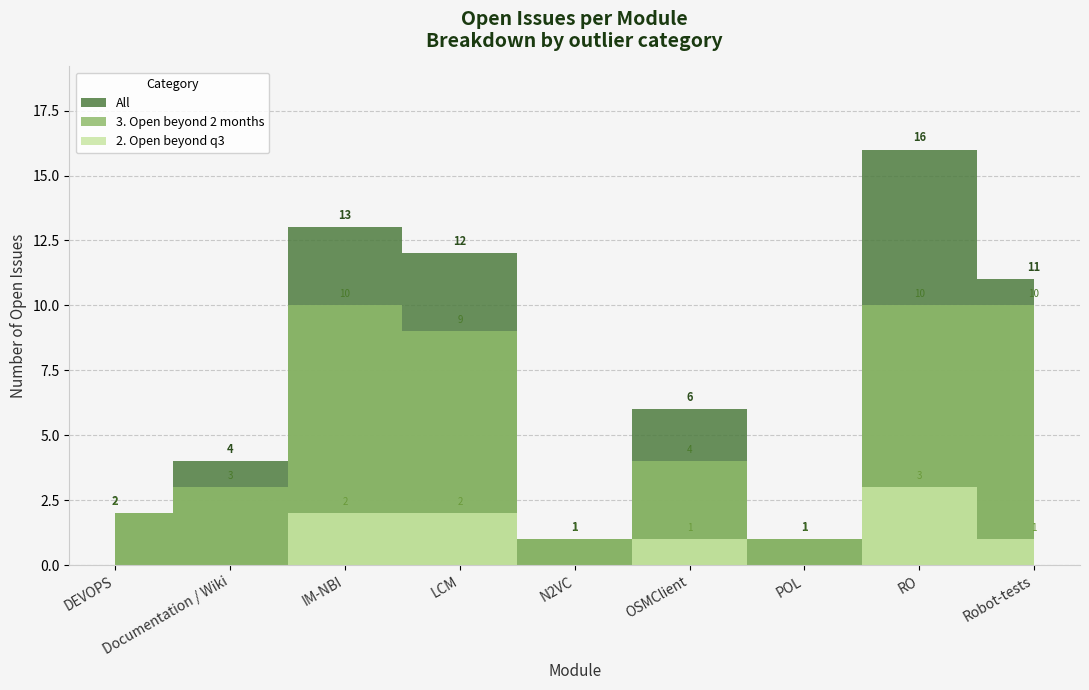

Reading right to left, what are all the values shown in this chart?

All: Robot-tests=11	RO=16	POL=1	OSMClient=6	N2VC=1	LCM=12	IM-NBI=13	Documentation / Wiki=4	DEVOPS=2
3. Open beyond 2 months: Robot-tests=10	RO=10	POL=1	OSMClient=4	N2VC=1	LCM=9	IM-NBI=10	Documentation / Wiki=3	DEVOPS=2
2. Open beyond q3: Robot-tests=1	RO=3	POL=0	OSMClient=1	N2VC=0	LCM=2	IM-NBI=2	Documentation / Wiki=0	DEVOPS=0